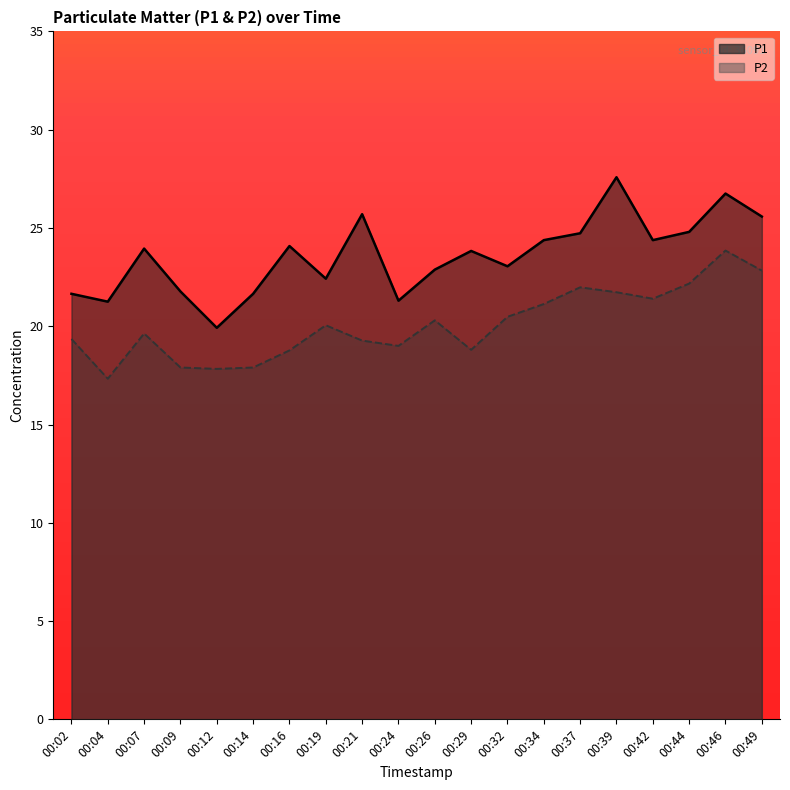

What is the spread (max minus min) of values at 00:46?

2.9